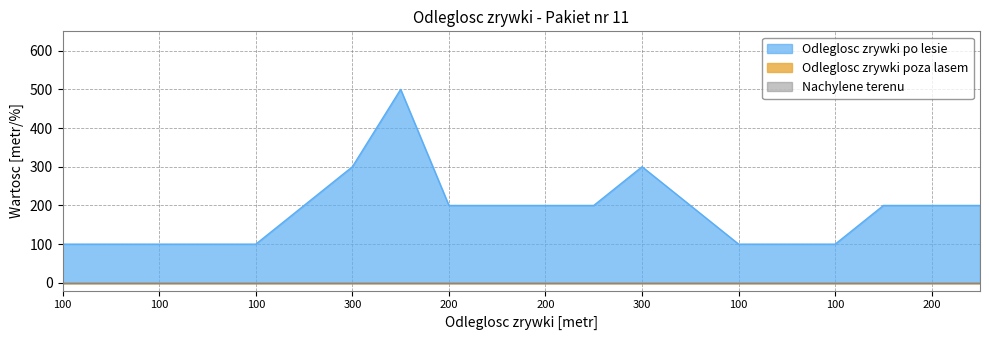

At which category does the chart reach its peak across all series?

7